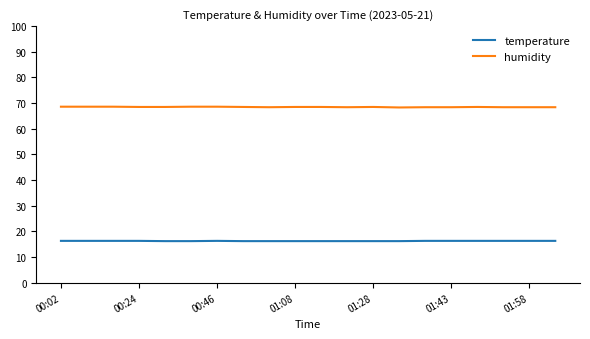

Which series has the largest total across all categories?

humidity